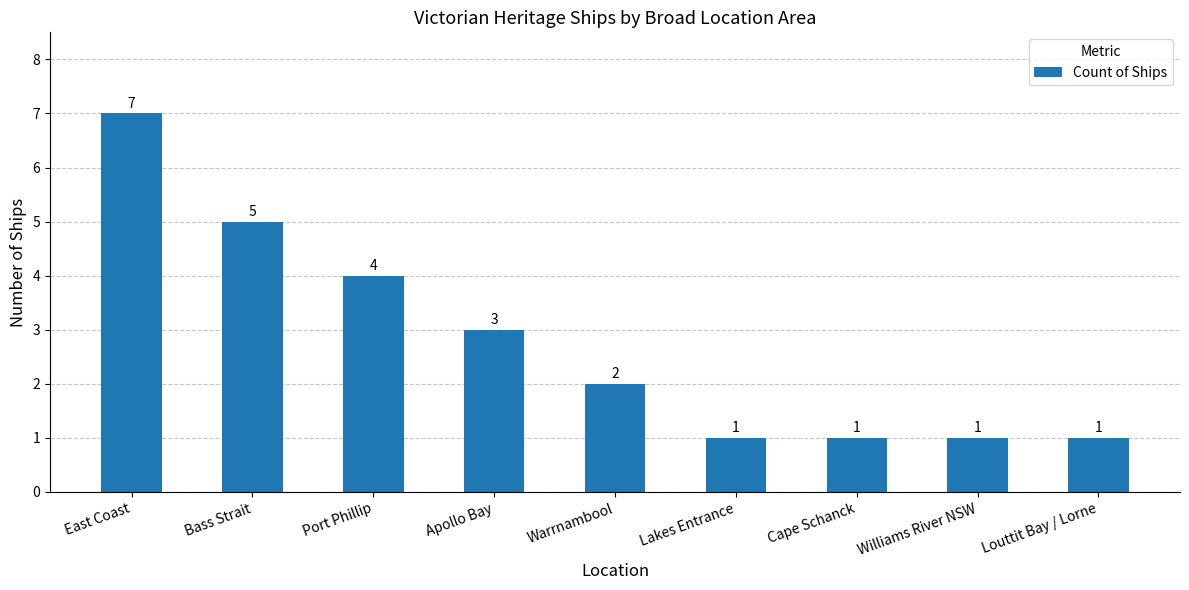

Count the number of categories in the chart.

9